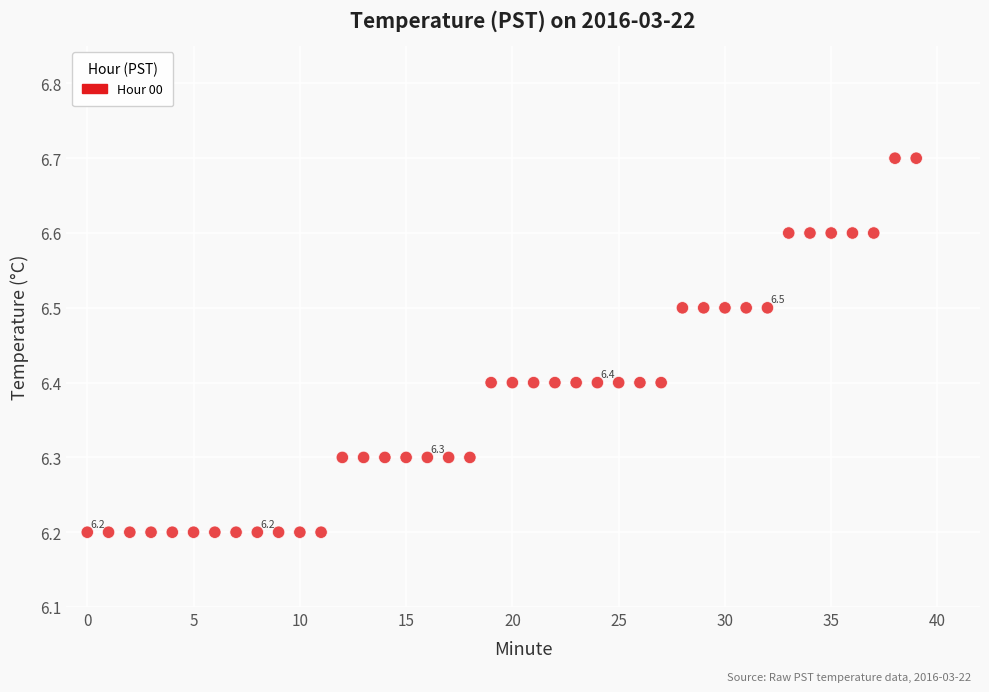

What is the range of Y values (max minus min)?

0.5